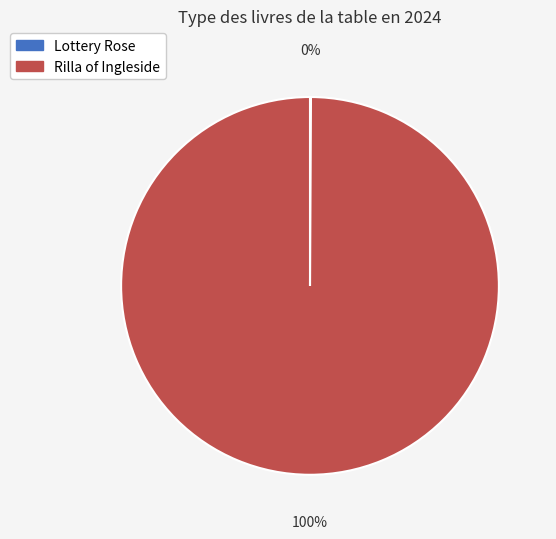

Which slice is the largest?

Rilla of Ingleside